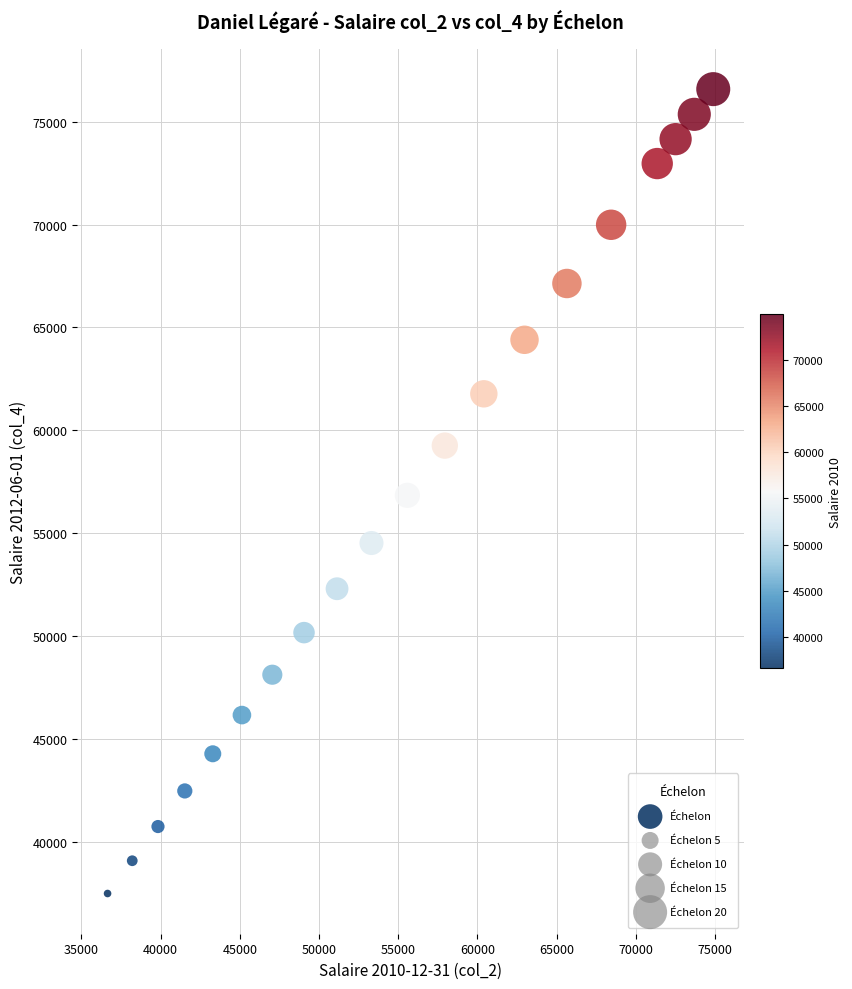

What is the range of Y values (max minus min)?

39102